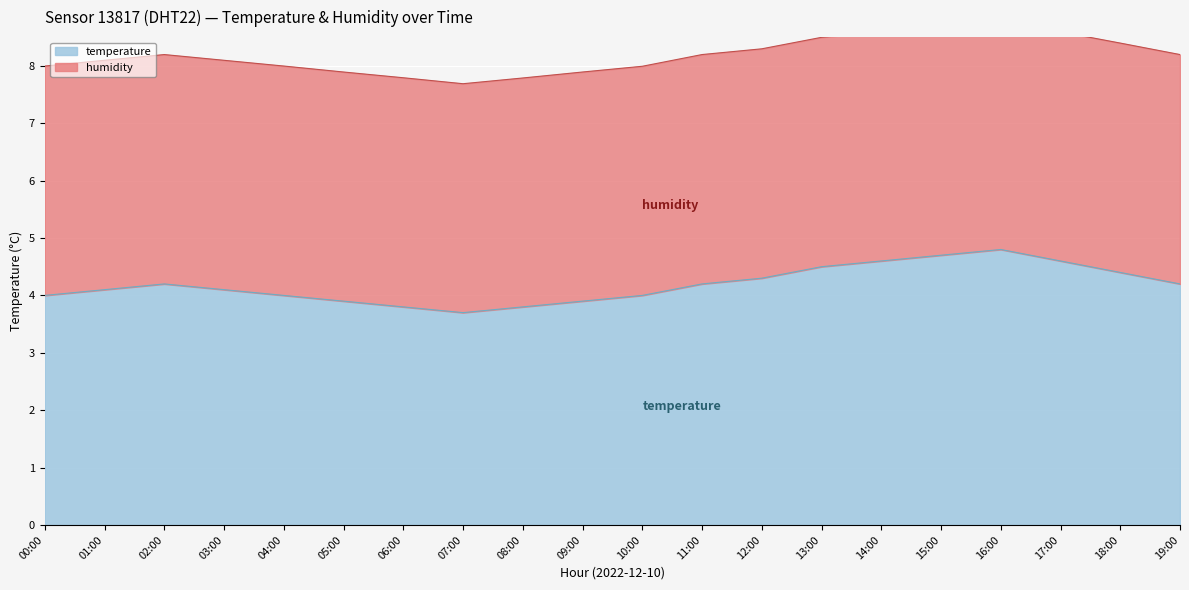

True or false: the data shows 3.9 at 09:00.

True